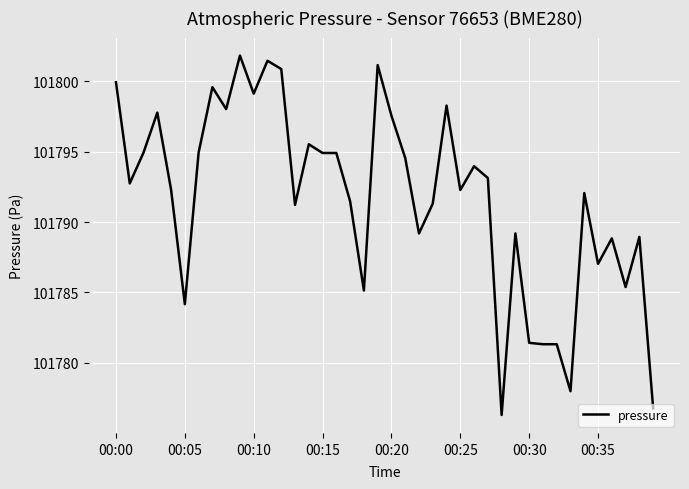

What is the minimum value shown in the chart?

101776.3